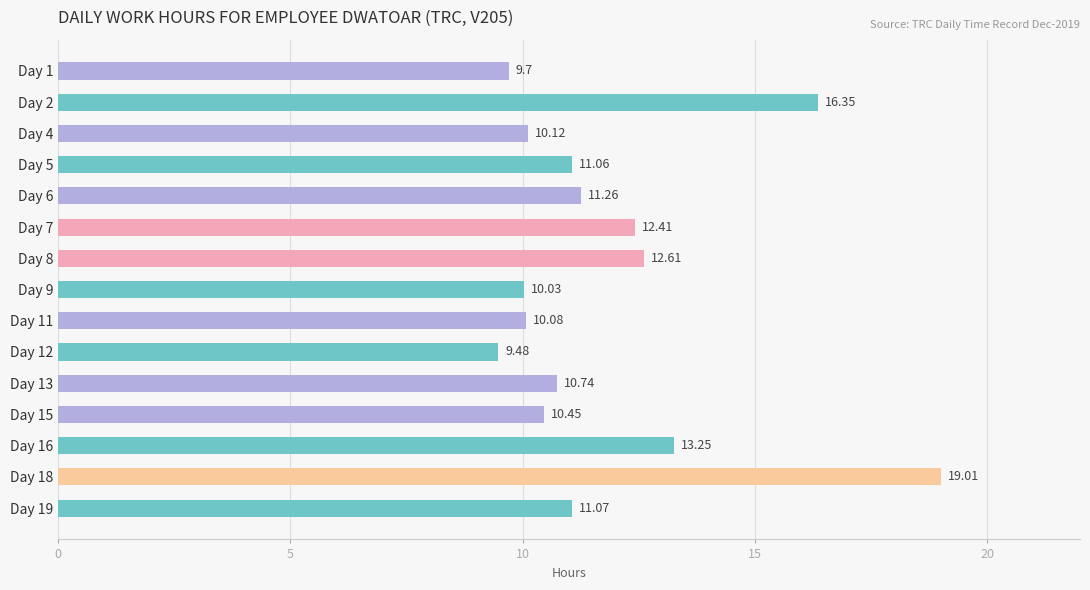

Rank the categories by value from highest to lowest.

Day 18, Day 2, Day 16, Day 8, Day 7, Day 6, Day 19, Day 5, Day 13, Day 15, Day 4, Day 11, Day 9, Day 1, Day 12